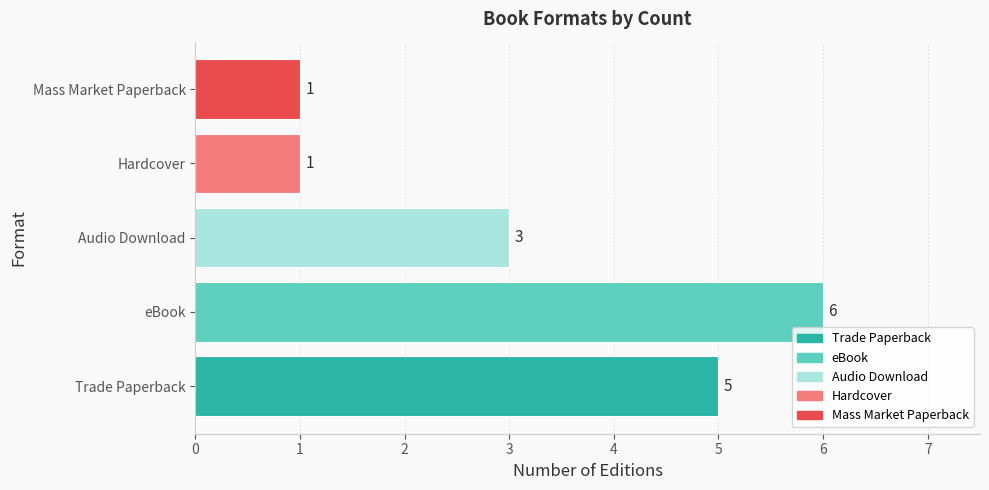

True or false: the data shows 2 at Hardcover.

False